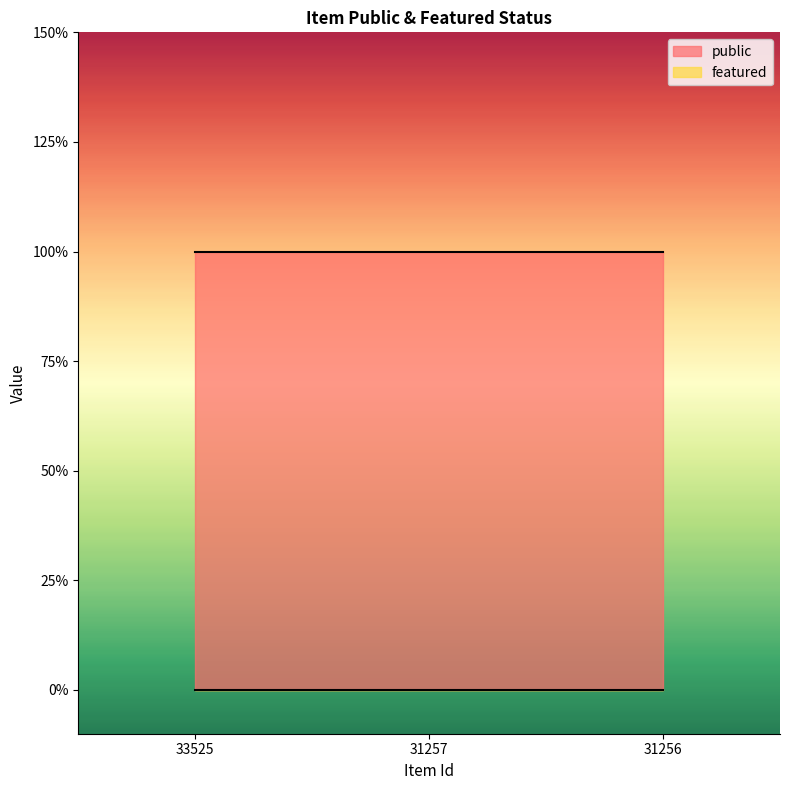

Reading right to left, list all the values displayed in this chart.

public: 31256=1	31257=1	33525=1
featured: 31256=0	31257=0	33525=0